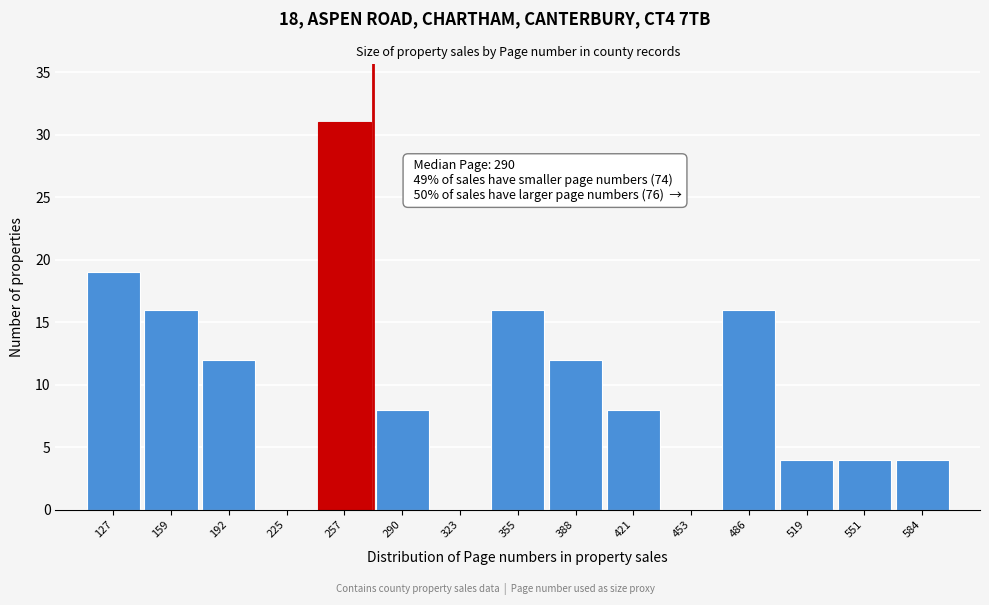

Reading left to right, extract all data points from this chart.

127=19	159=16	192=12	225=0	257=31	290=8	323=0	355=16	388=12	421=8	453=0	486=16	519=4	551=4	584=4